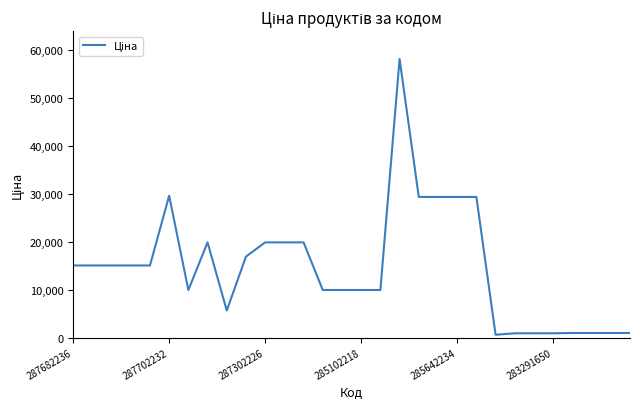

How many values are below 15019?

14